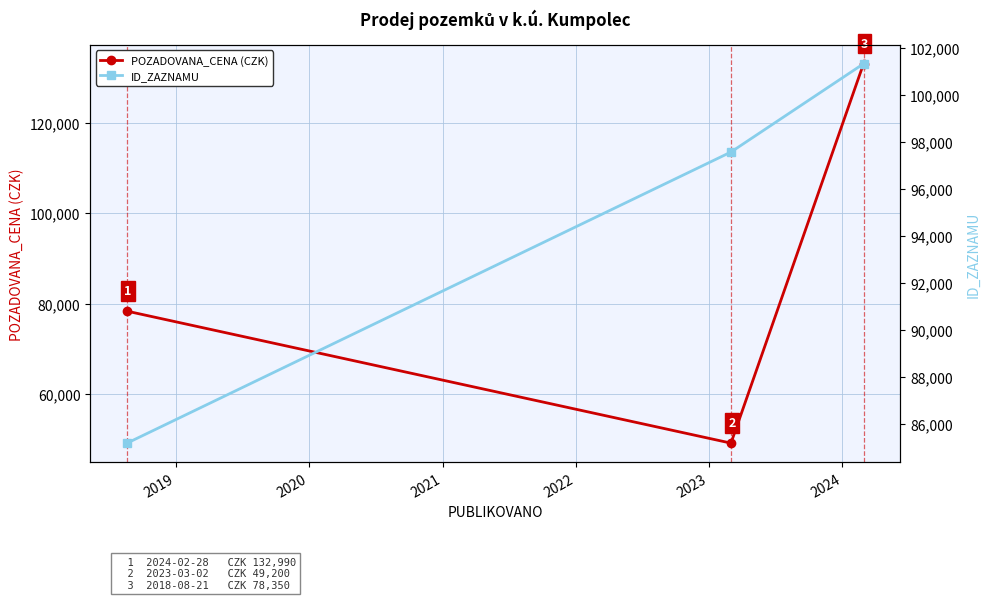

What is the value of the POZADOVANA_CENA (CZK) point at the 3rd from the left?

132990